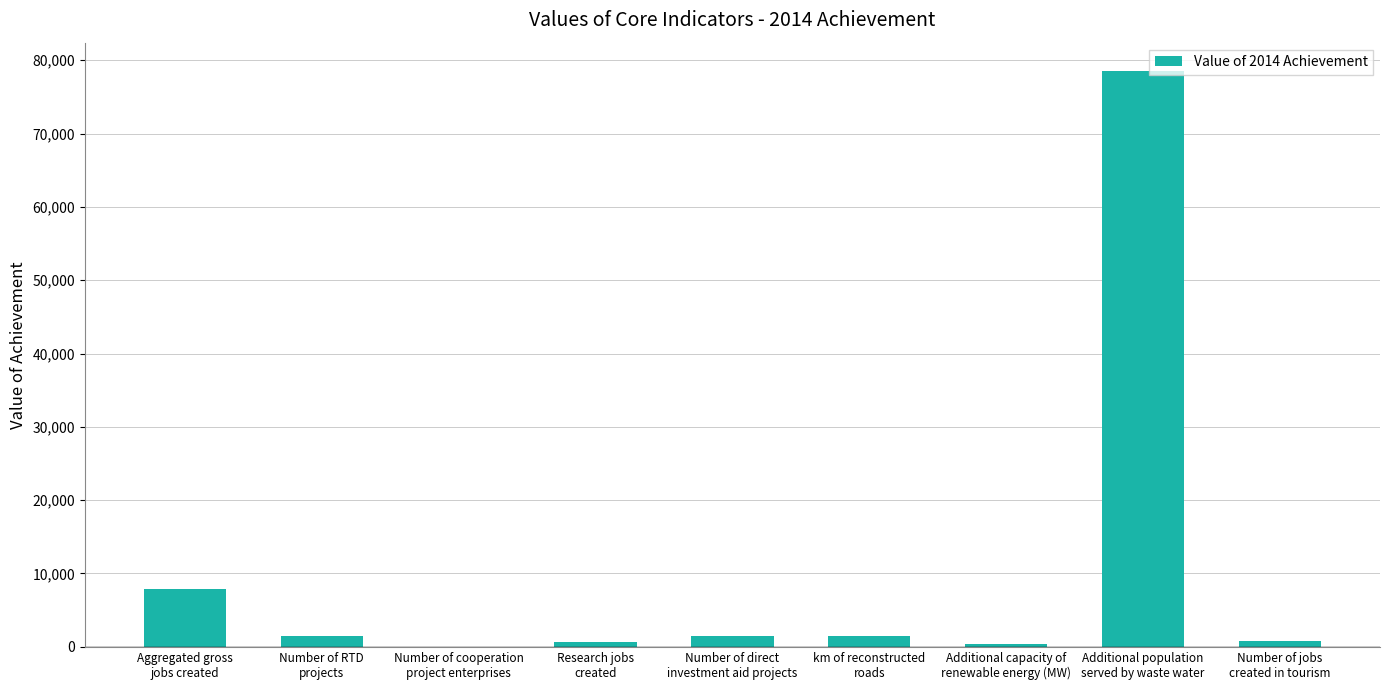

What is the greatest value displayed?

78478.0